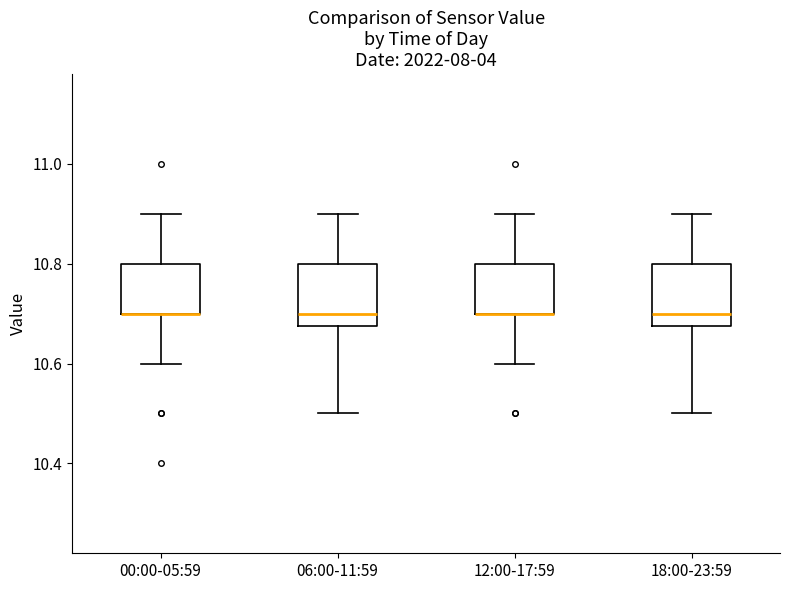

Reading left to right, transcribe this box plot: for each box, give where its median line is, the range the box spans, and where its two whiskers end, as read against the y-axis. The values are not printed on the chart, so give them approximately, as read against the axis.

00:00-05:59: median 10.70 (drawn on the box's lower edge), box 10.70 to 10.80, whiskers 10.60 to 10.90
06:00-11:59: median 10.70, box 10.68 to 10.80, whiskers 10.50 to 10.90
12:00-17:59: median 10.70 (drawn on the box's lower edge), box 10.70 to 10.80, whiskers 10.60 to 10.90
18:00-23:59: median 10.70, box 10.68 to 10.80, whiskers 10.50 to 10.90